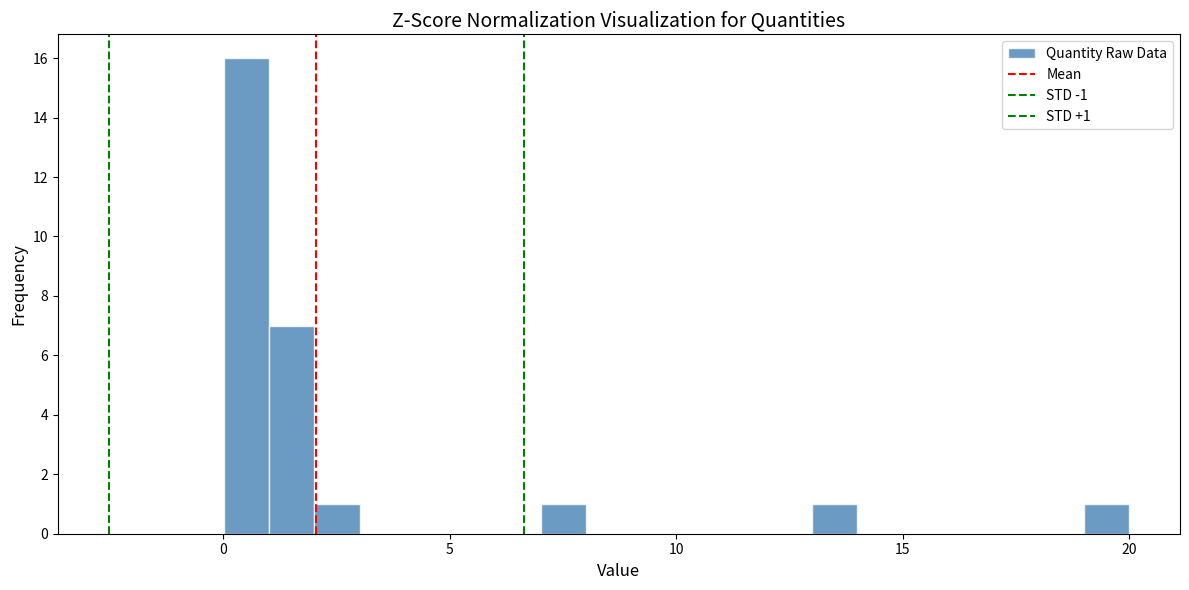

Around what value on the x-axis is the tallest bar? Give the approximate position of its centre, as read against the axis.

0.5